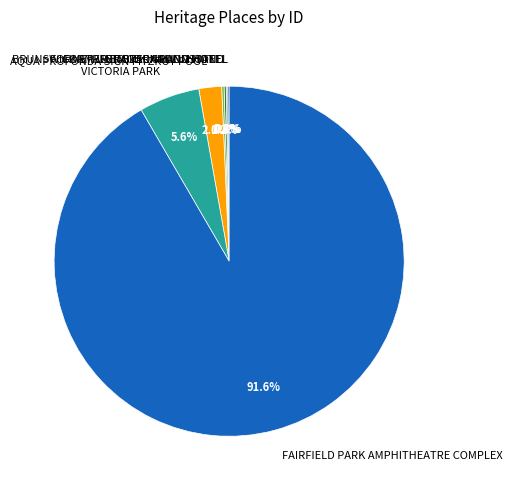

Which slice is the largest?

FAIRFIELD PARK AMPHITHEATRE COMPLEX